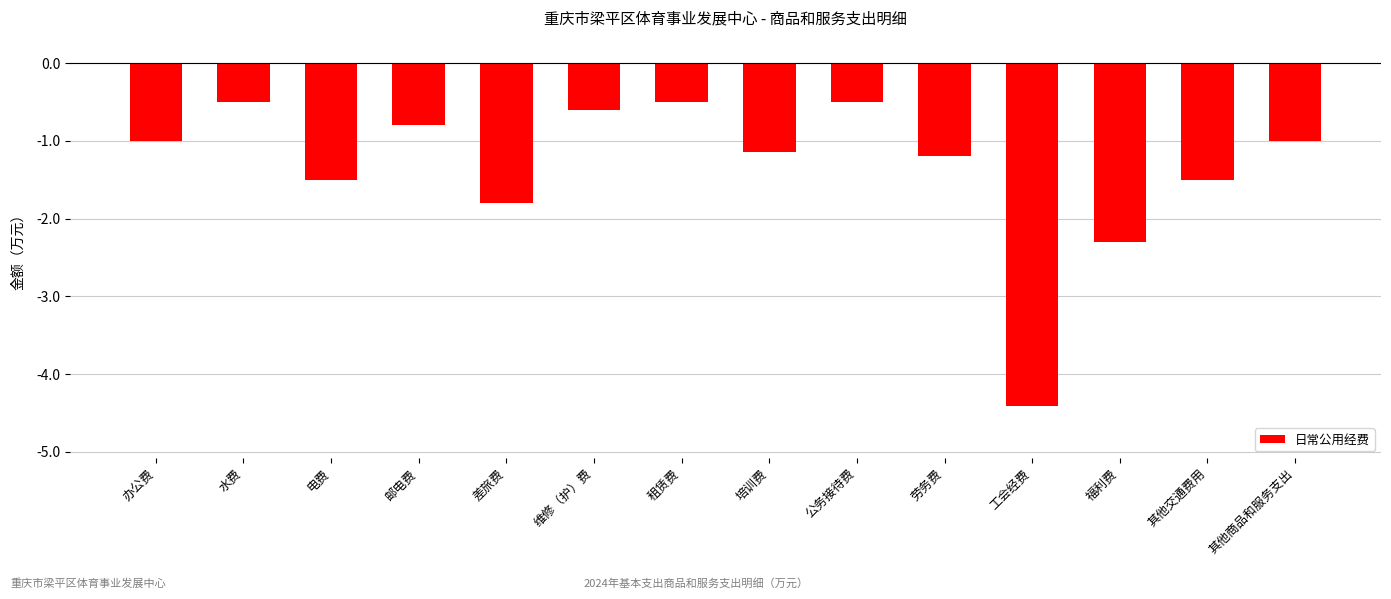

Reading left to right, extract all data points from this chart.

-1.0	-0.5	-1.5	-0.8	-1.8	-0.6	-0.5	-1.1	-0.5	-1.2	-4.4	-2.3	-1.5	-1.0